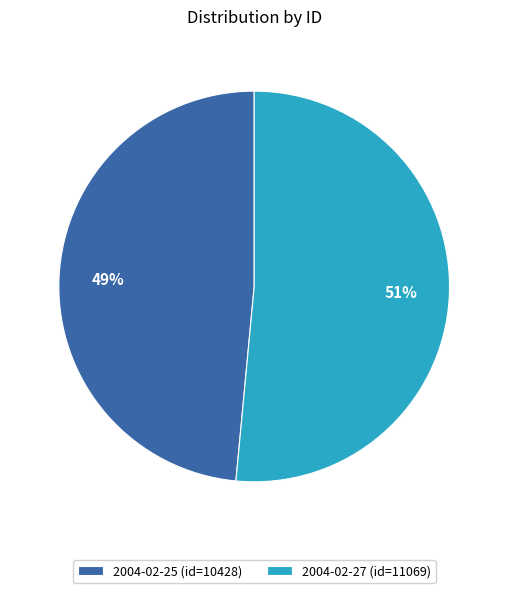

Which category has the biggest portion of the pie?

2004-02-27